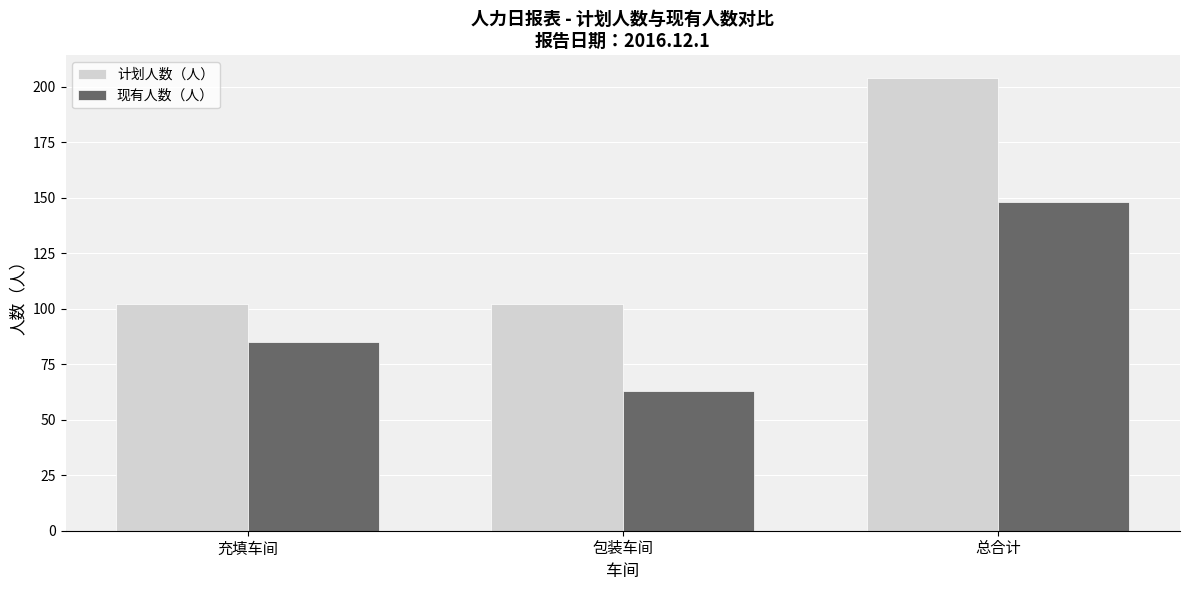

Does the chart contain any negative values?

No